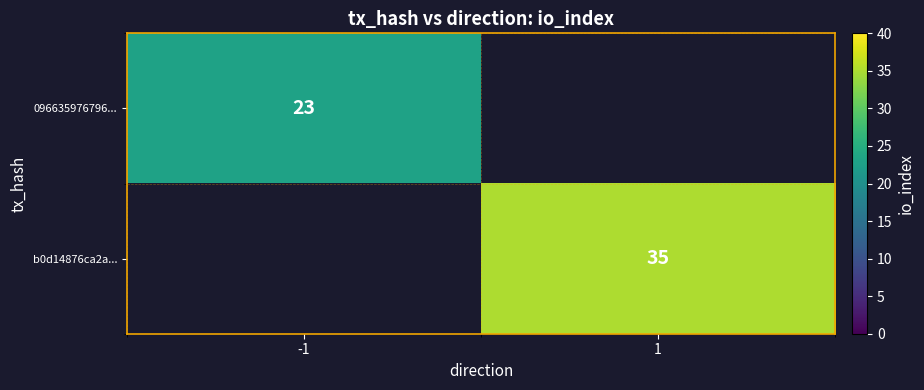

Is the value of b0d14876ca2a... at 1 greater than the value of 096635976796... at -1?

Yes